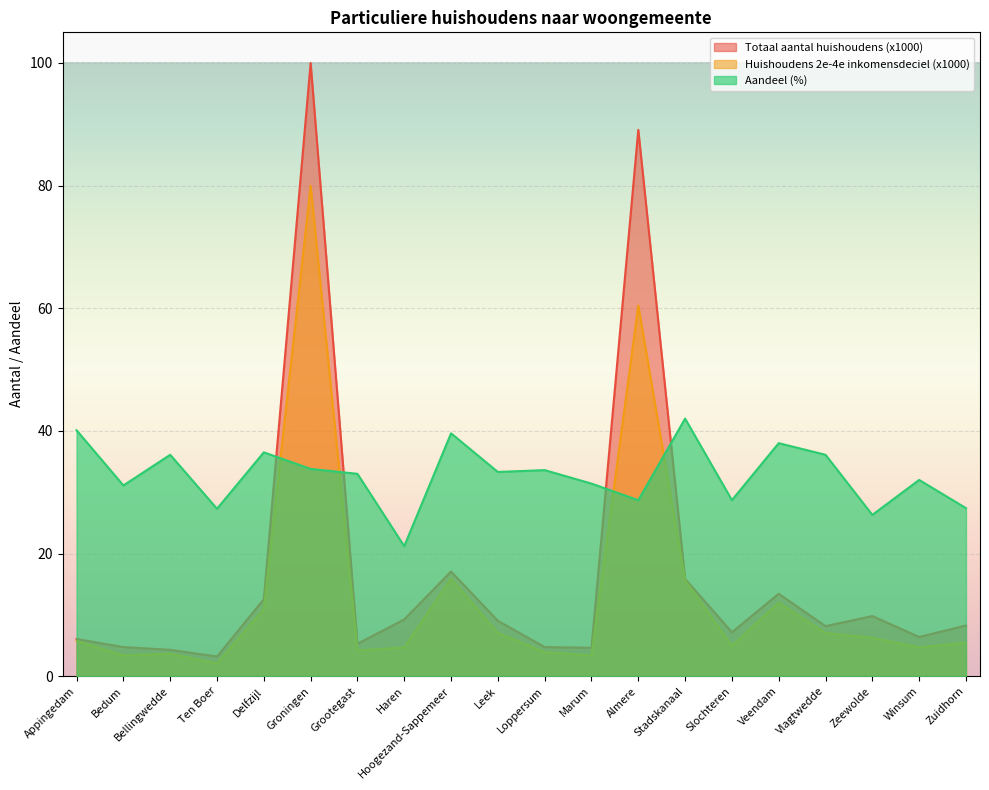

What is the label of the 10th point from the right?

Loppersum